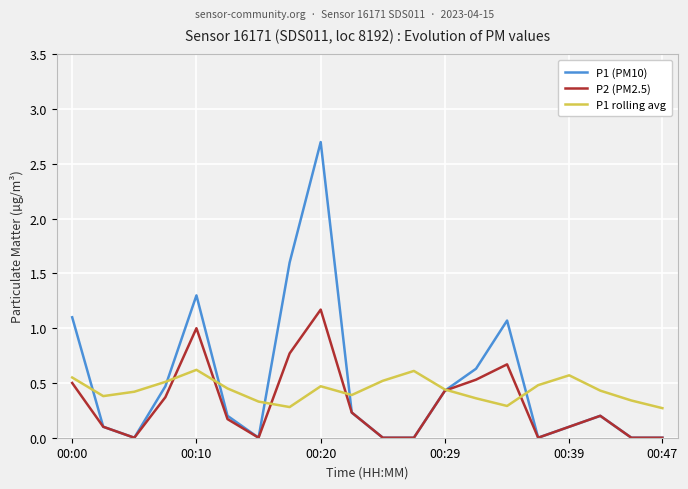

Rank the series by their maximum value, from lowest to highest.

P1 rolling avg, P2 (PM2.5), P1 (PM10)